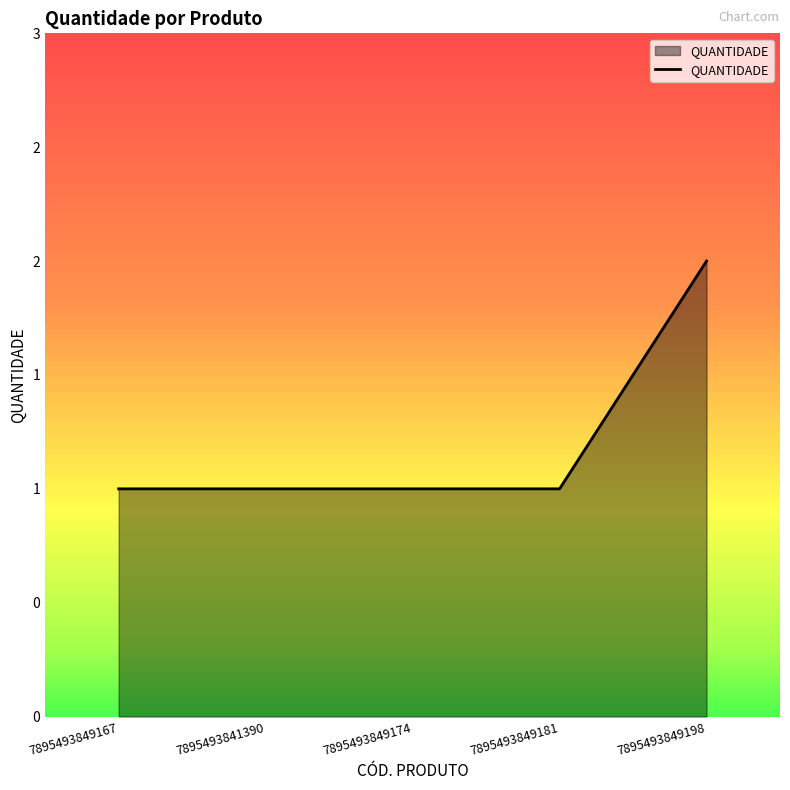

Does the chart have visible grid lines?

No